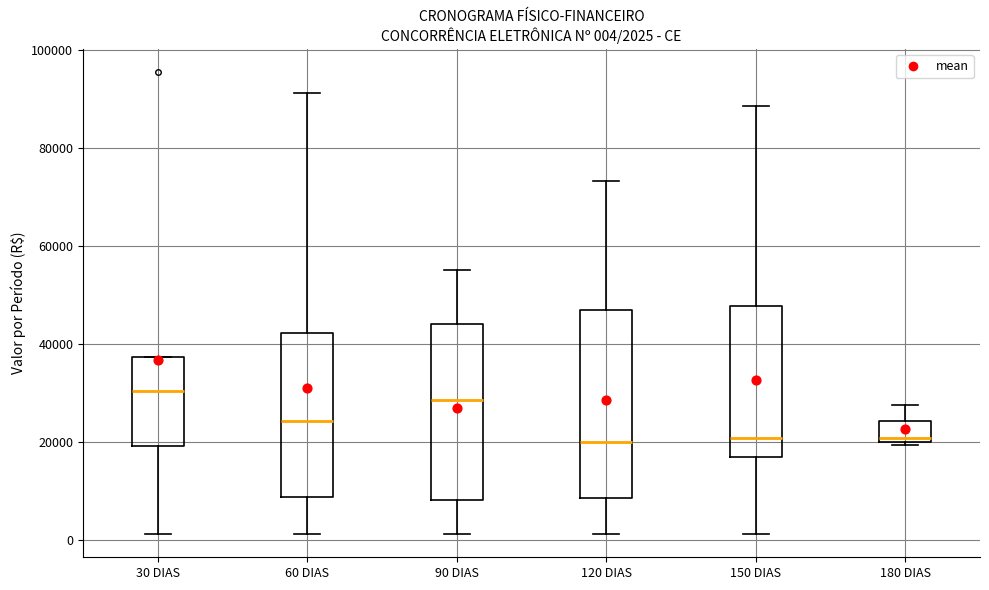

Which box is the tallest, from its lower edge to its upper edge?

120 DIAS